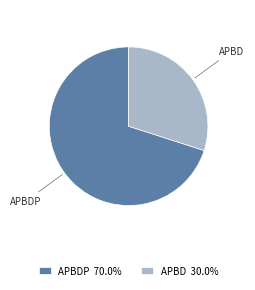

Approximately how many times larger is the value at APBDP 70.0% compared to APBD 30.0%?

2.3